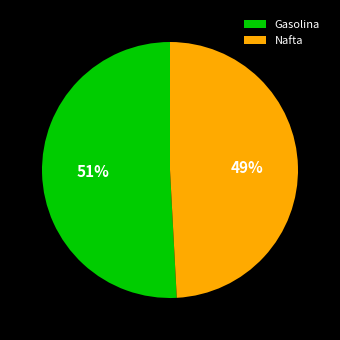

Which category has the smallest portion of the pie?

Nafta